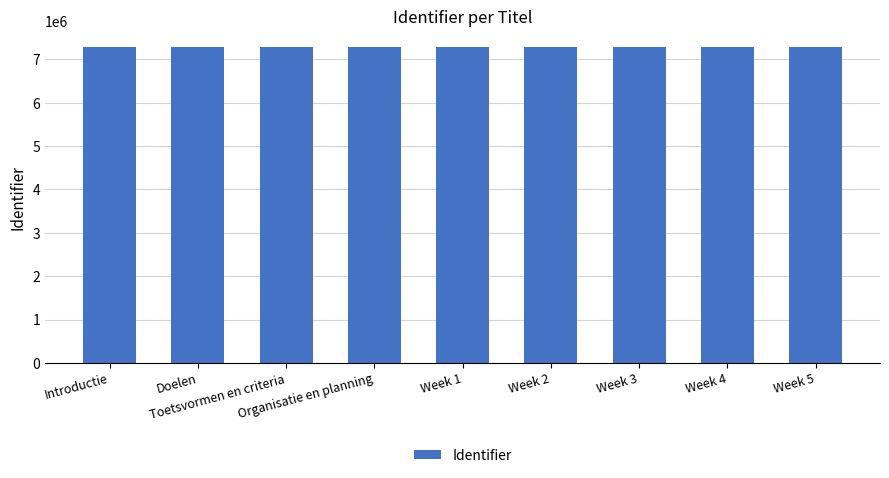

Approximately how many times larger is the value at Doelen compared to Introductie?

1.0